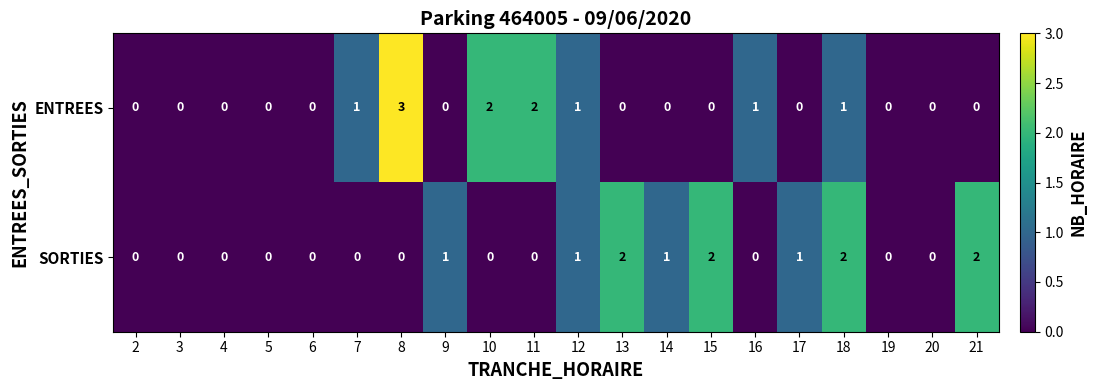

Is the value of SORTIES at 14 greater than the value of ENTREES at 6?

Yes